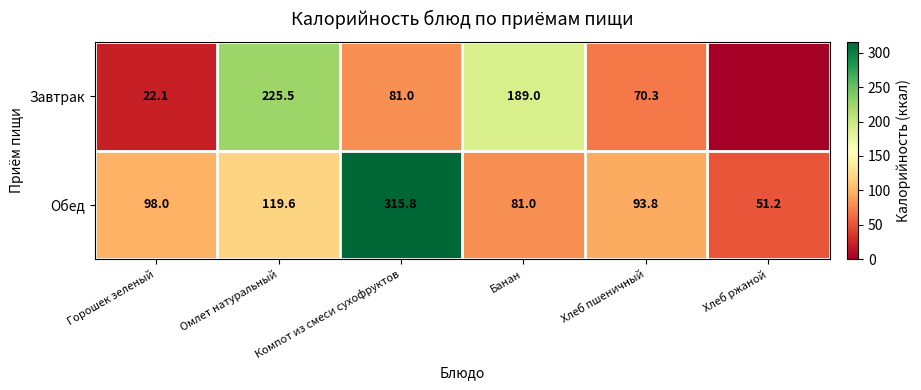

What is the total value across all series at Банан?

270.0